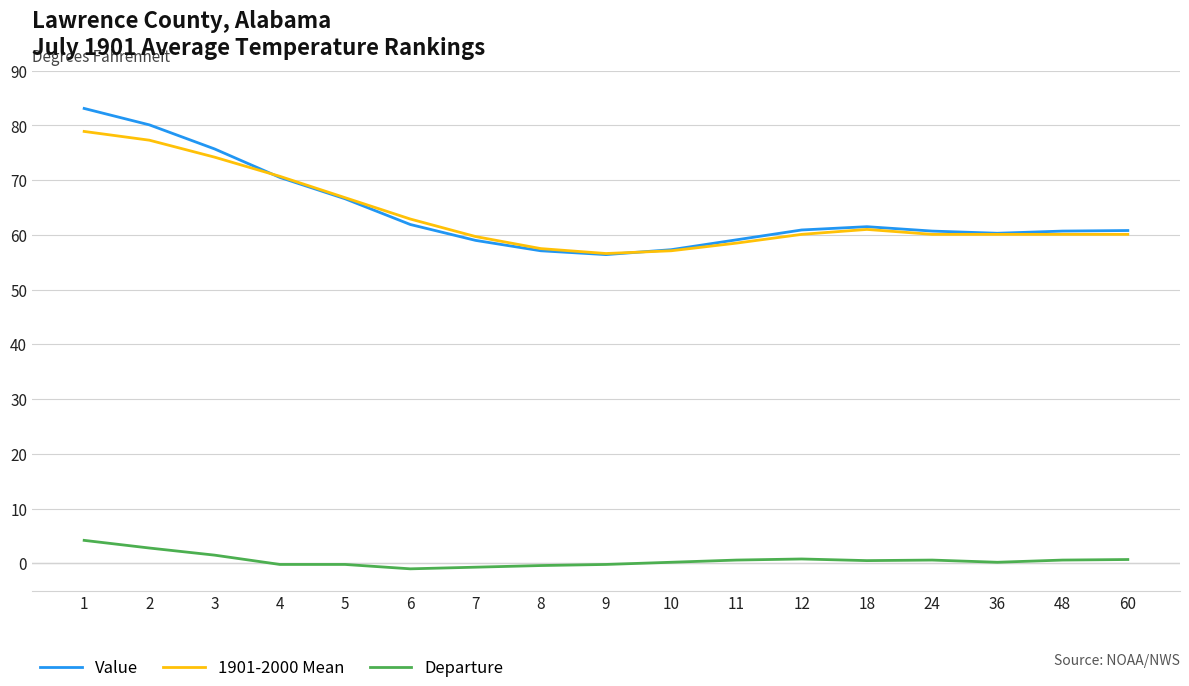

At how many categories does at least one series exceed 5?

17